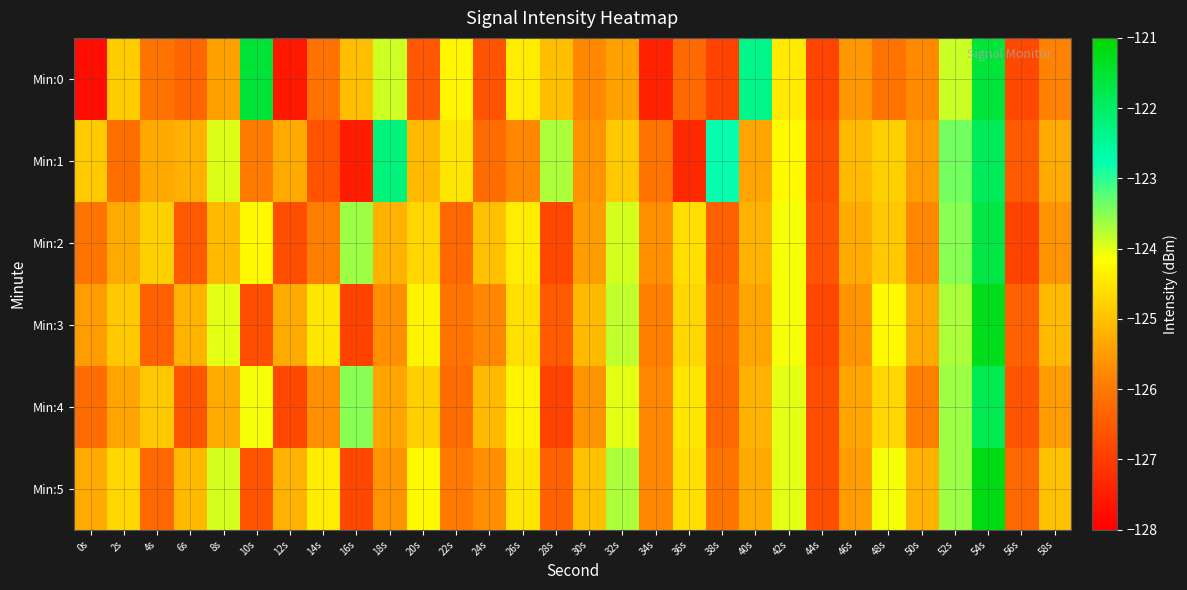

What is the difference between the highest and lowest values at 48s?

2.0